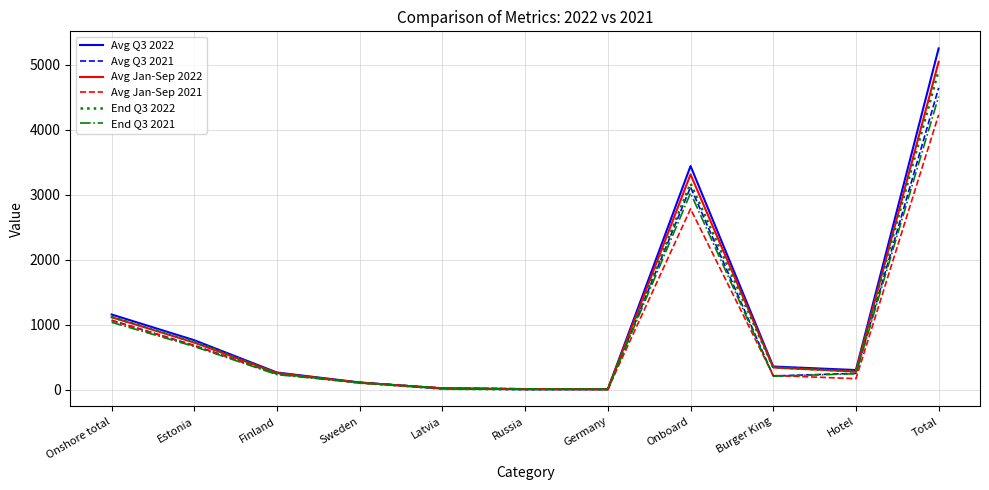

Which series changed the most between Estonia and Finland?

Avg Q3 2022